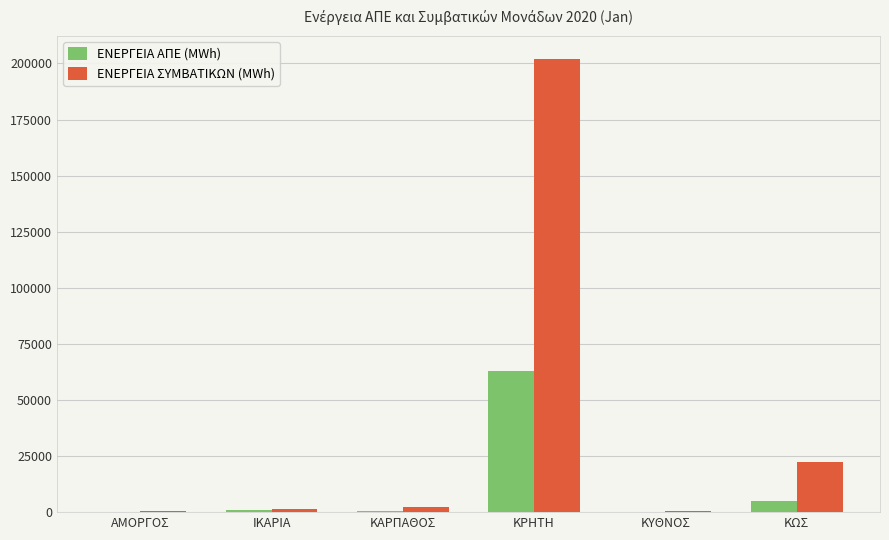

How many groups of bars are there?

6